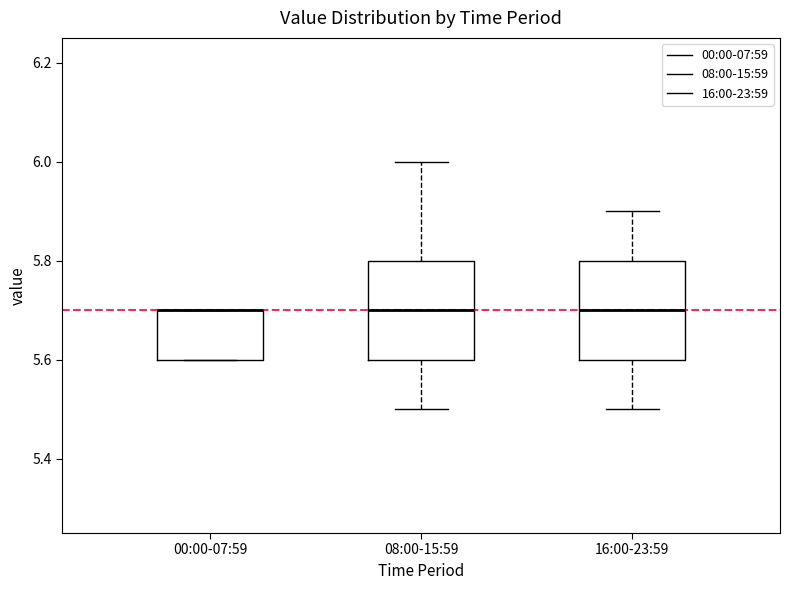

Reading left to right, read every box against the y-axis: the position of its median line, the range the box covers, and the ends of its whiskers. The values are not printed on the chart, so give them approximately, as read against the axis.

00:00-07:59: median 5.7 (drawn on the box's upper edge), box 5.6 to 5.7, whiskers 5.6 to 5.7
08:00-15:59: median 5.7, box 5.6 to 5.8, whiskers 5.5 to 6.0
16:00-23:59: median 5.7, box 5.6 to 5.8, whiskers 5.5 to 5.9